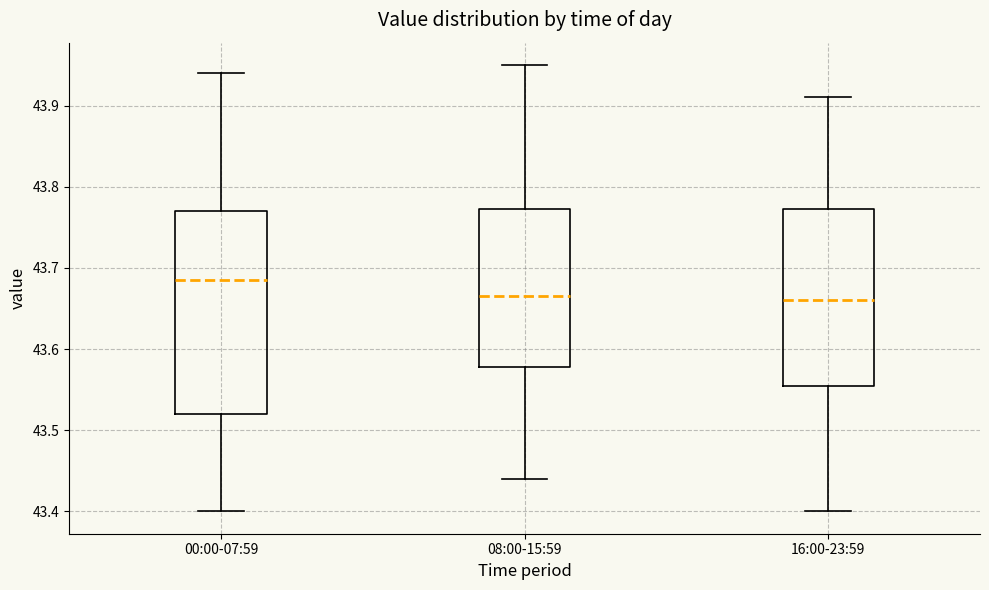

Where is the lower edge of the box for 00:00-07:59 on the y-axis? The values are not printed on the chart, so give them approximately, as read against the axis.

43.52